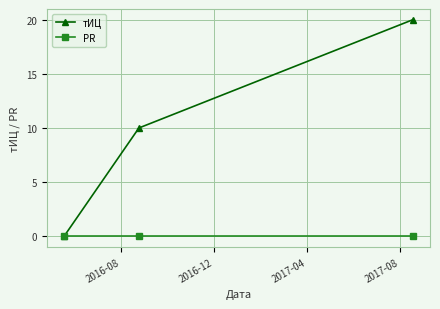

What is the value of the тИЦ point at the 3rd from the left?

20